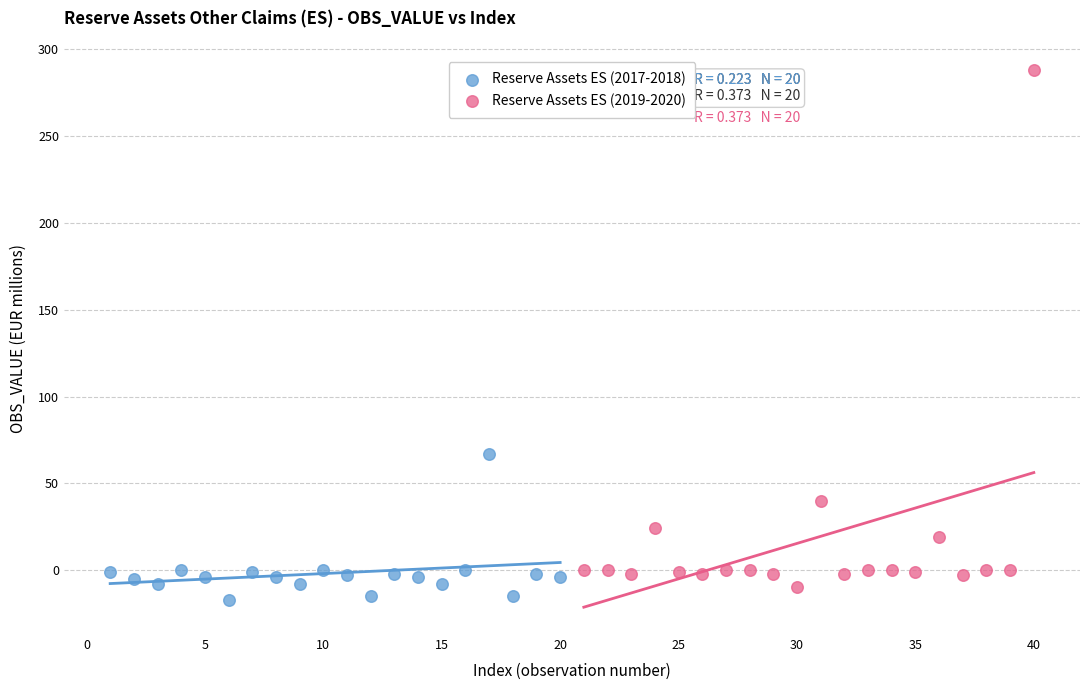

Which series contains the highest Y value?

Reserve Assets ES (2019-2020)